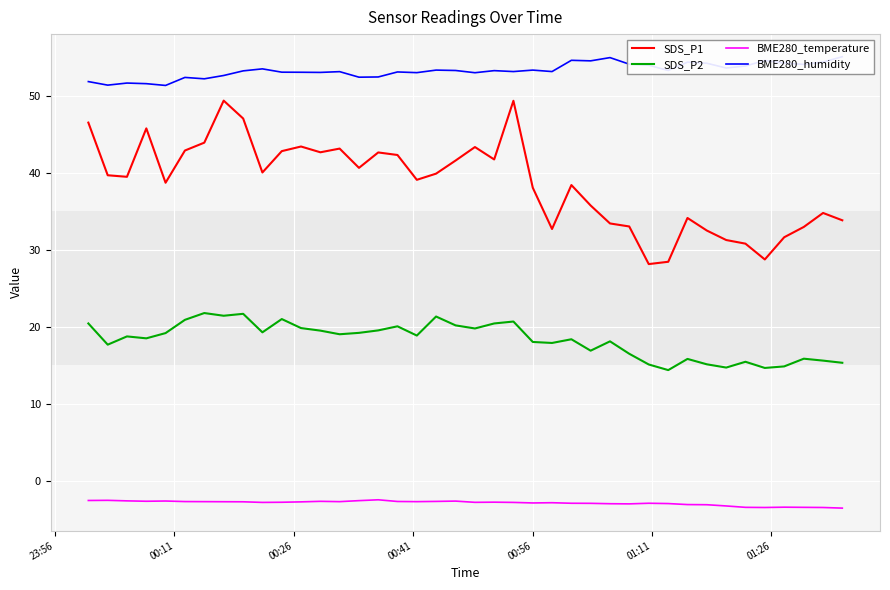

True or false: SDS_P1 and BME280_temperature intersect in this chart.

False